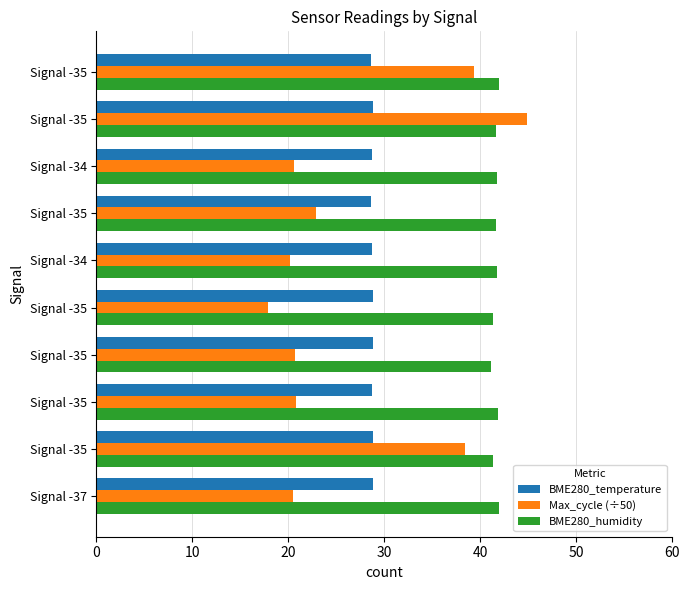

What is the difference between the maximum and second lowest values in the BME280_humidity series?

0.7